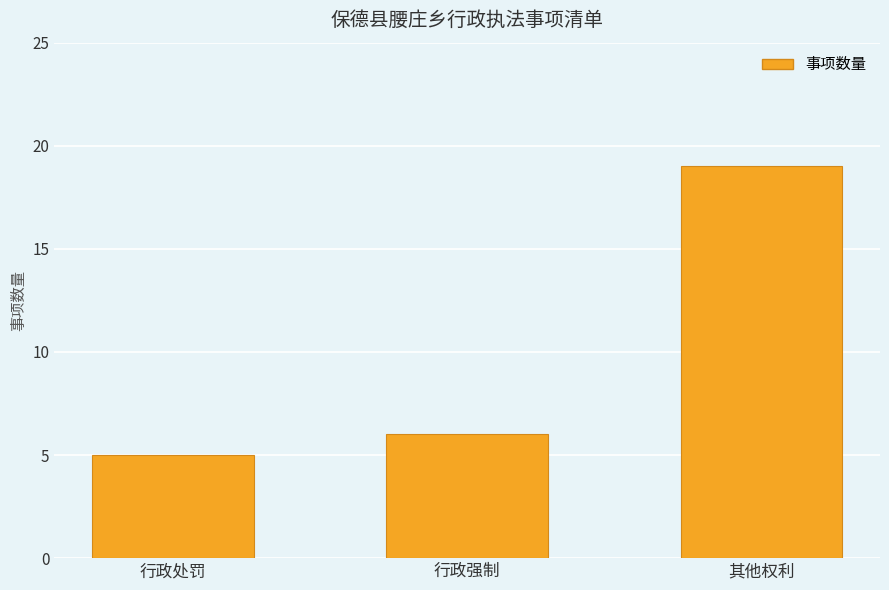

List the labels in order of value, smallest first.

行政处罚, 行政强制, 其他权利